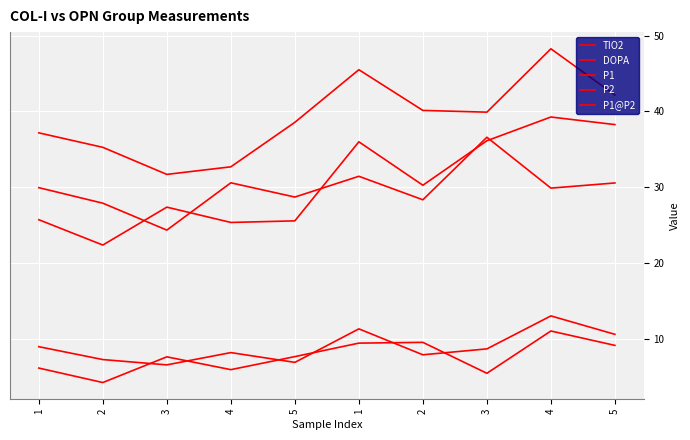

How many intersections are there between DOPA and TIO2?

6